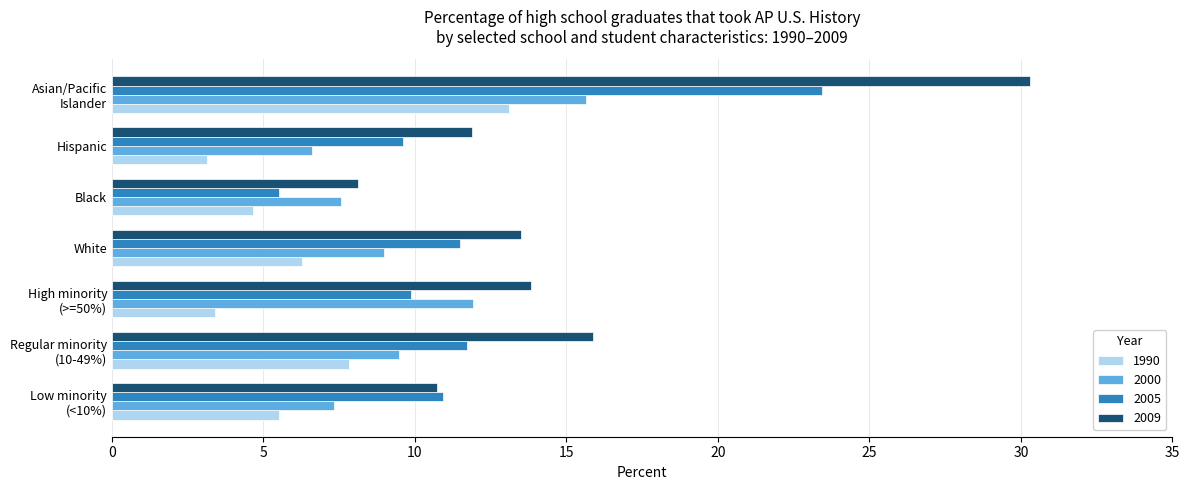

Which category has the highest value in the 2009 series?

Asian/Pacific
Islander